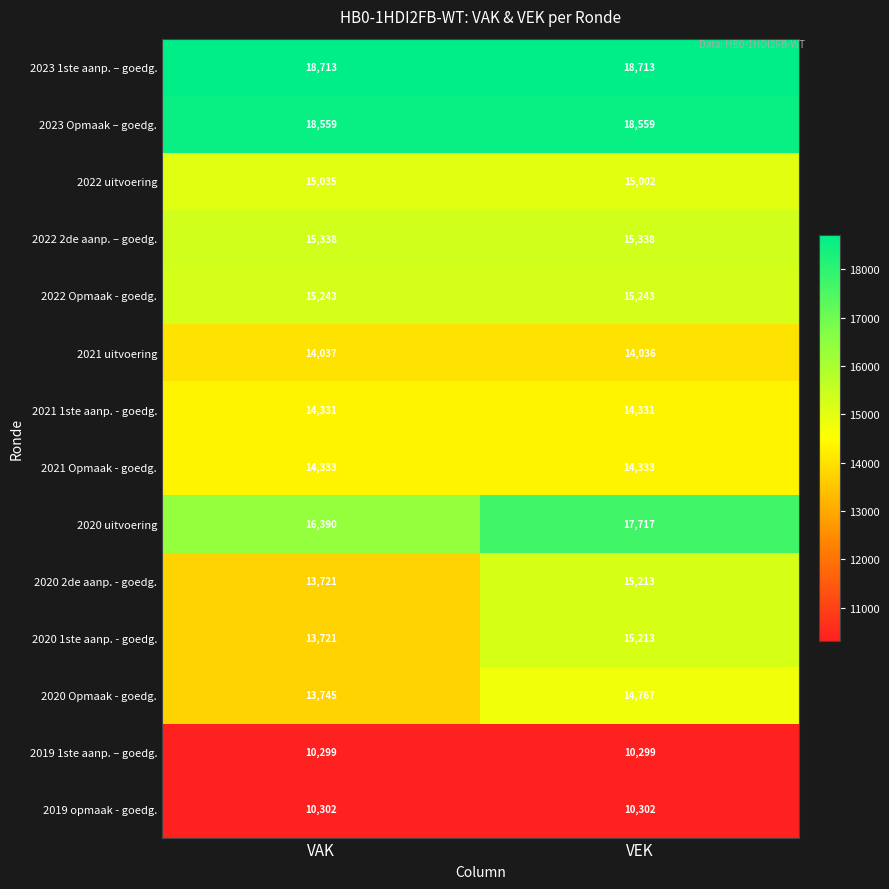

At which label does 2021 uitvoering reach its minimum?

VEK